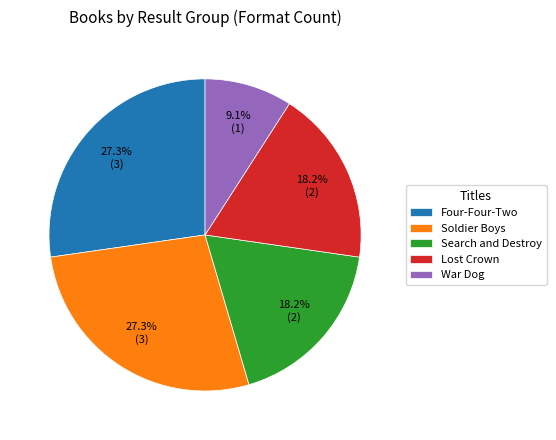

How many segments does this pie chart have?

5